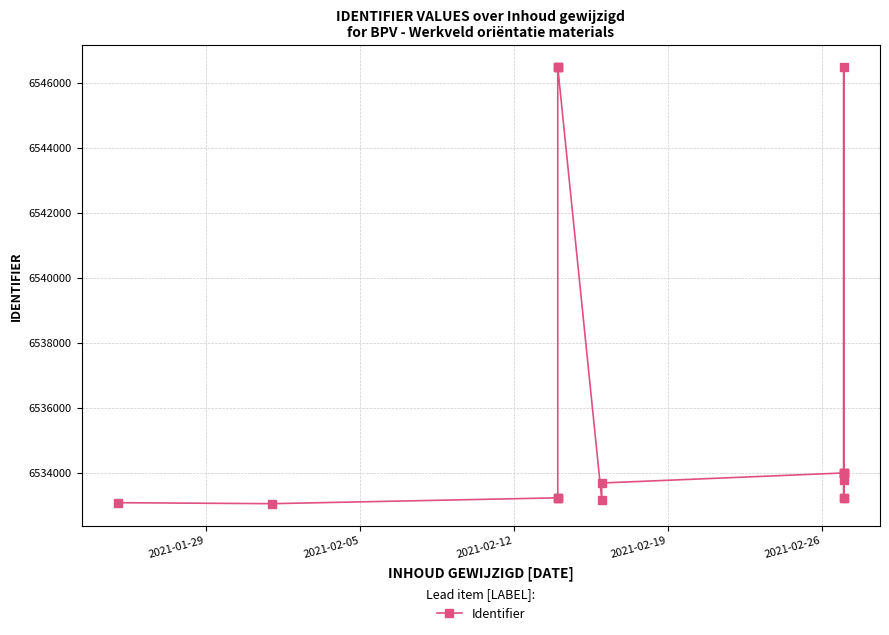

What is the average value?

6536385